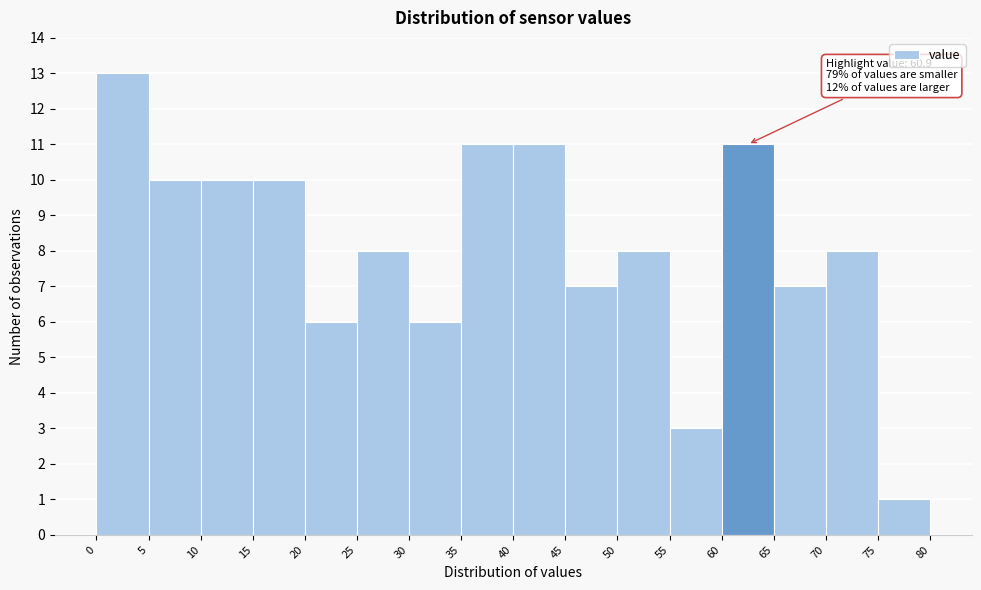

Over which range of the x-axis is the bar tallest?

0 to 5